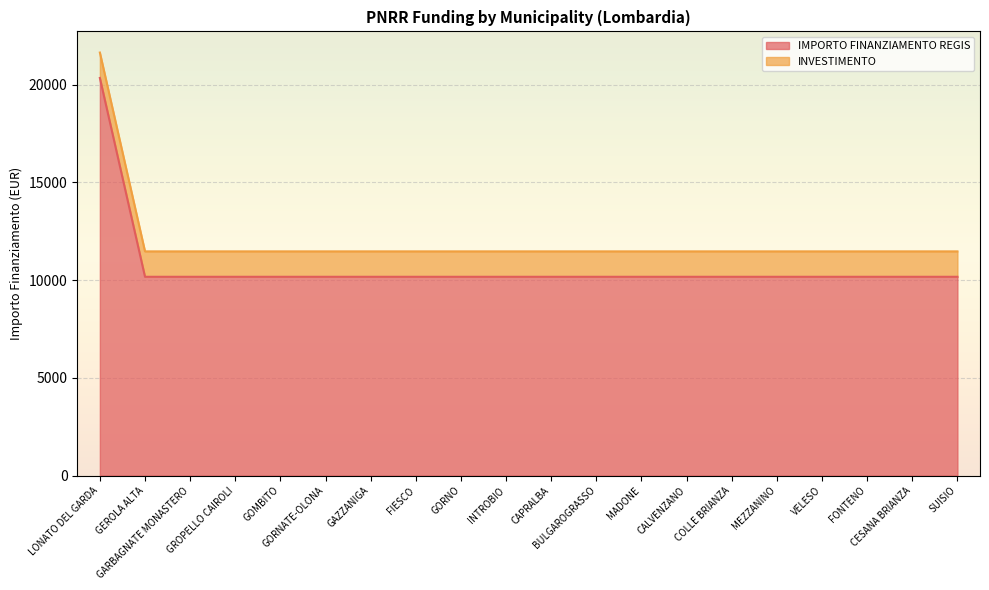

List the labels in order of value, largest first.

LONATO DEL GARDA, GEROLA ALTA, GARBAGNATE MONASTERO, GROPELLO CAIROLI, GOMBITO, GORNATE-OLONA, GAZZANIGA, FIESCO, GORNO, INTROBIO, CAPRALBA, BULGAROGRASSO, MADONE, CALVENZANO, COLLE BRIANZA, MEZZANINO, VELESO, FONTENO, CESANA BRIANZA, SUISIO